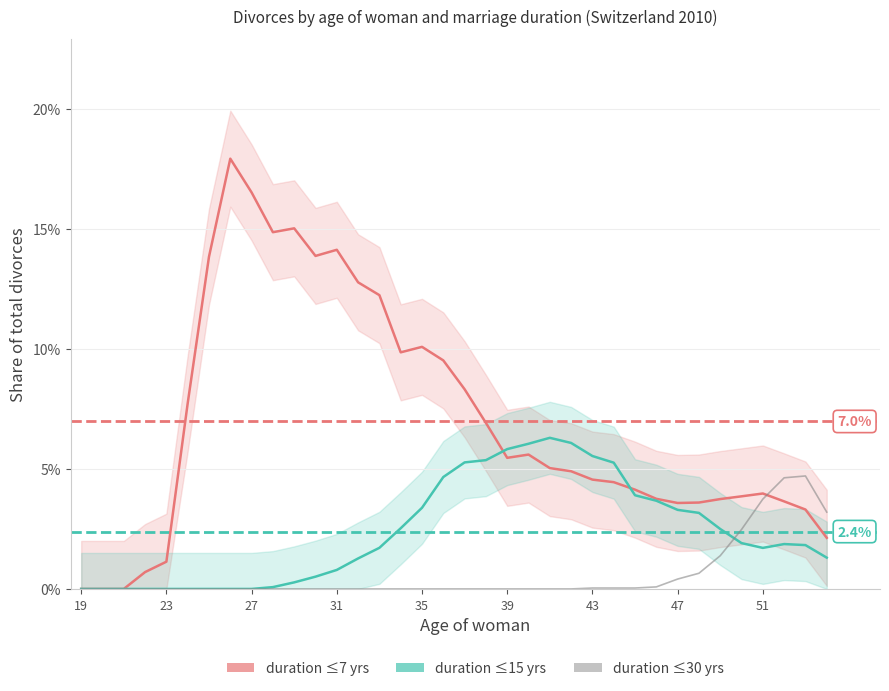

List the series in order of their peak value, highest first.

duration ≤7 yrs, duration ≤15 yrs, duration ≤30 yrs